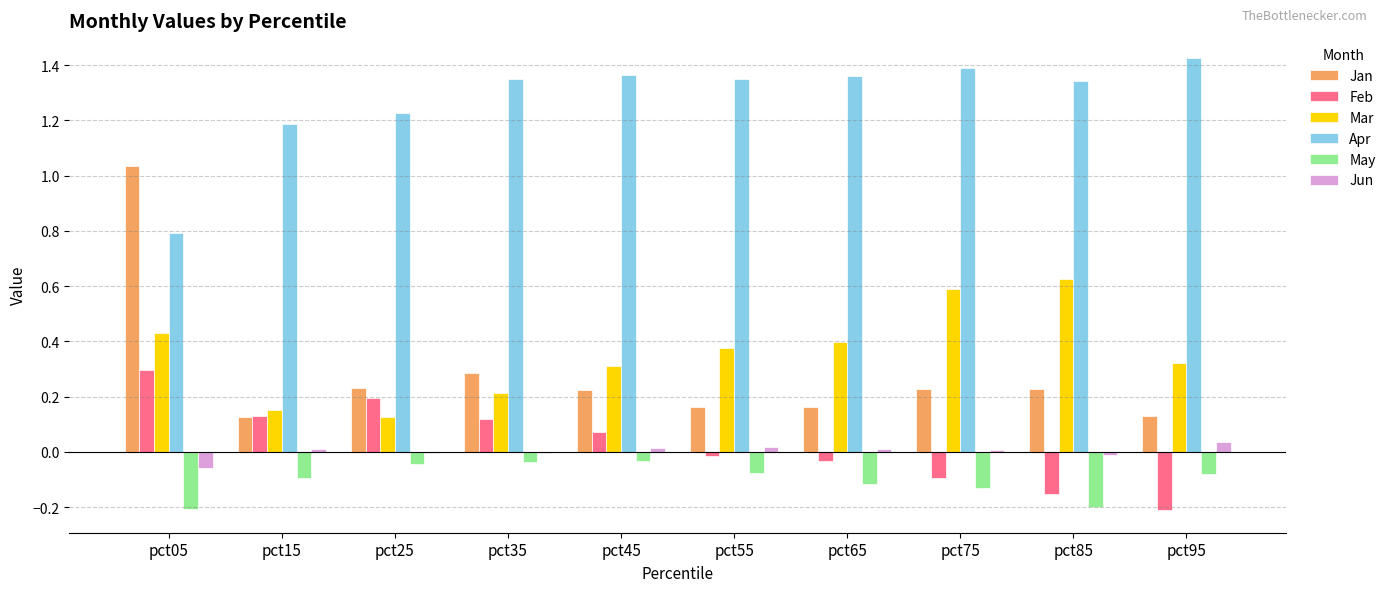

What are all the series names shown in the legend?

Jan, Feb, Mar, Apr, May, Jun